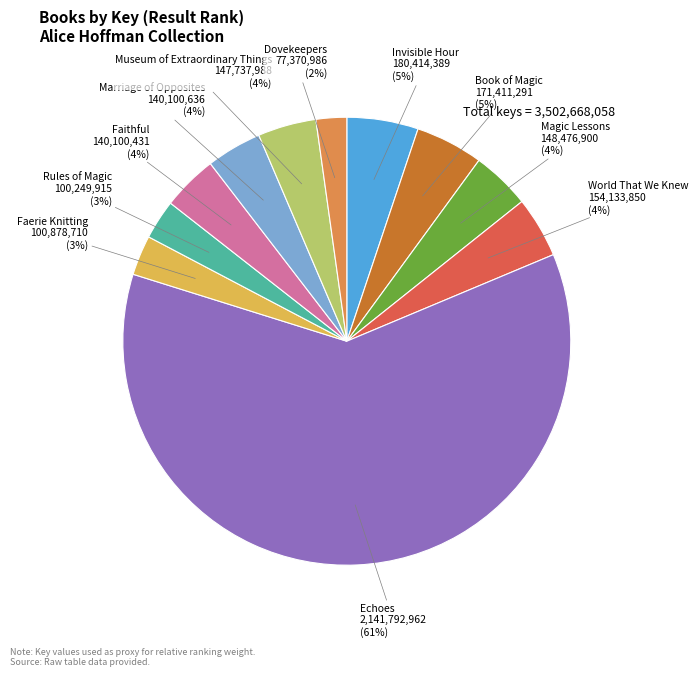

Is there any slice that represents more than half of the pie?

Yes